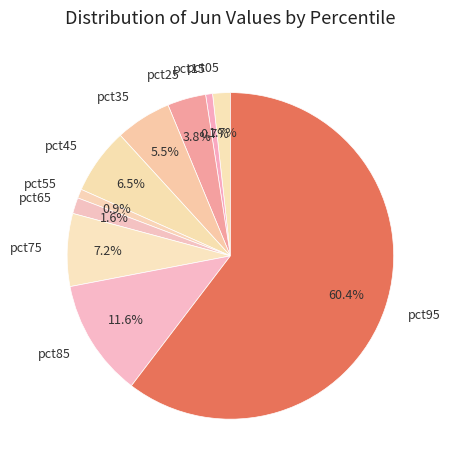

To the nearest percent, what percentage of the pie is pct95?

60%